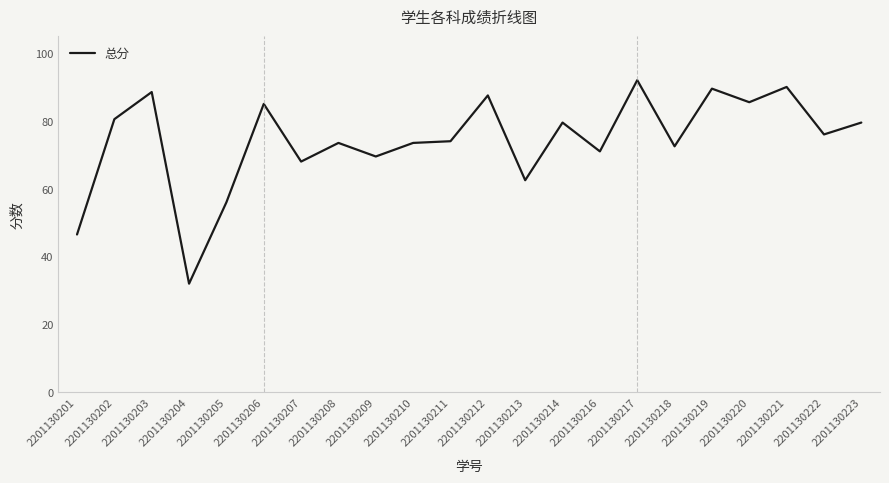

What is the maximum value shown in the chart?

92.0